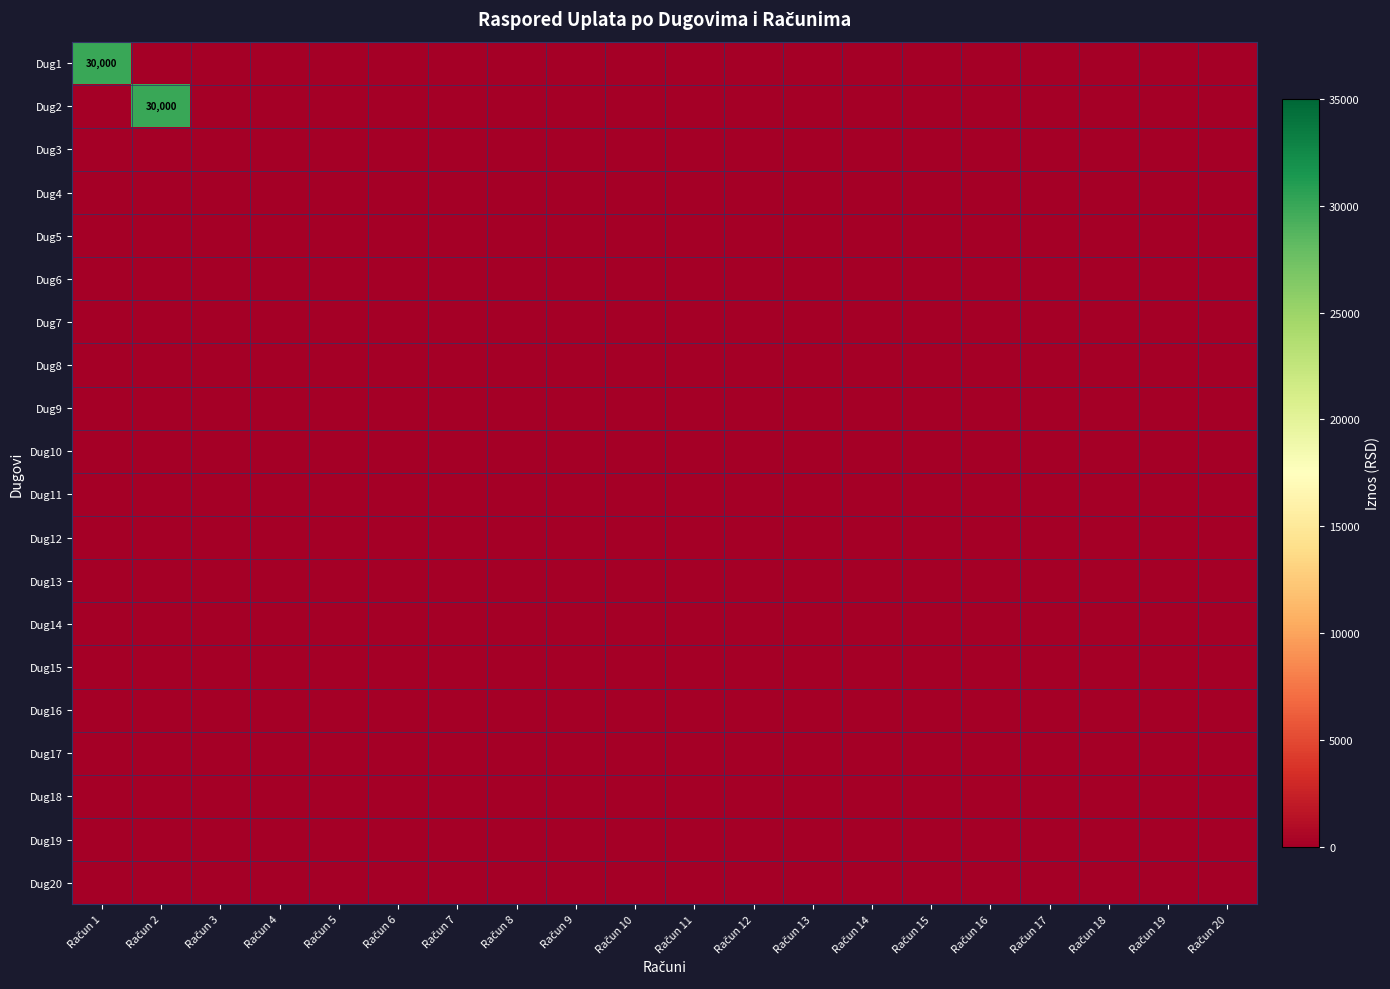

At which category is the sum across all series the highest?

Račun 1